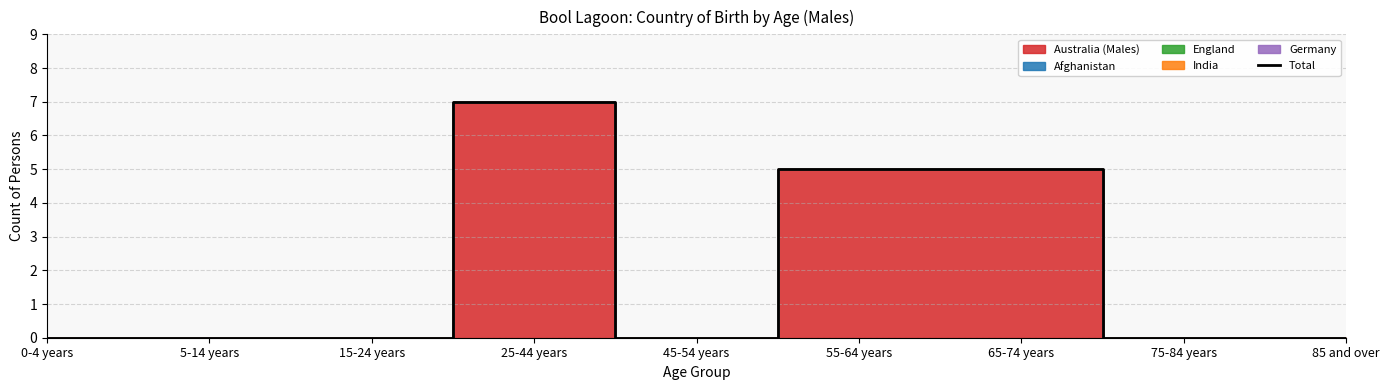

True or false: the data shows 0 at 45-54 years.

True